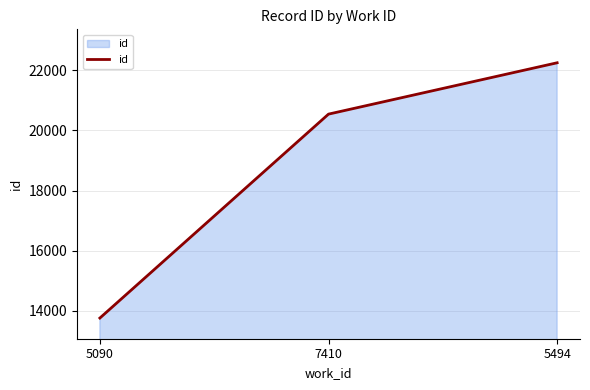

What is the maximum value shown in the chart?

22250